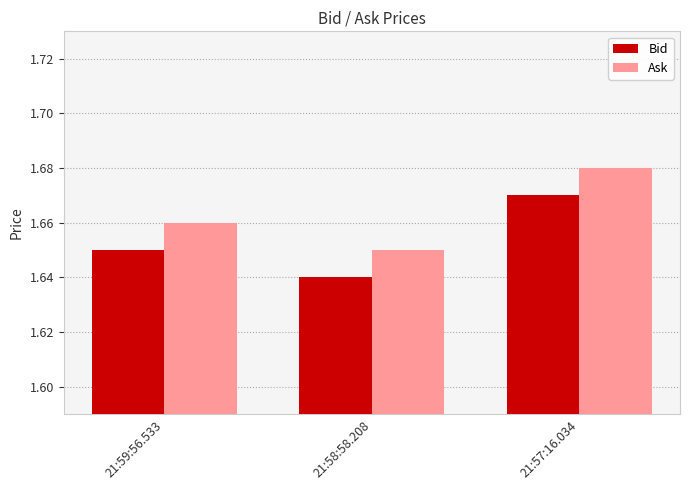

Is the value of Ask at 21:57:16.034 greater than the value of Bid at 21:57:16.034?

Yes